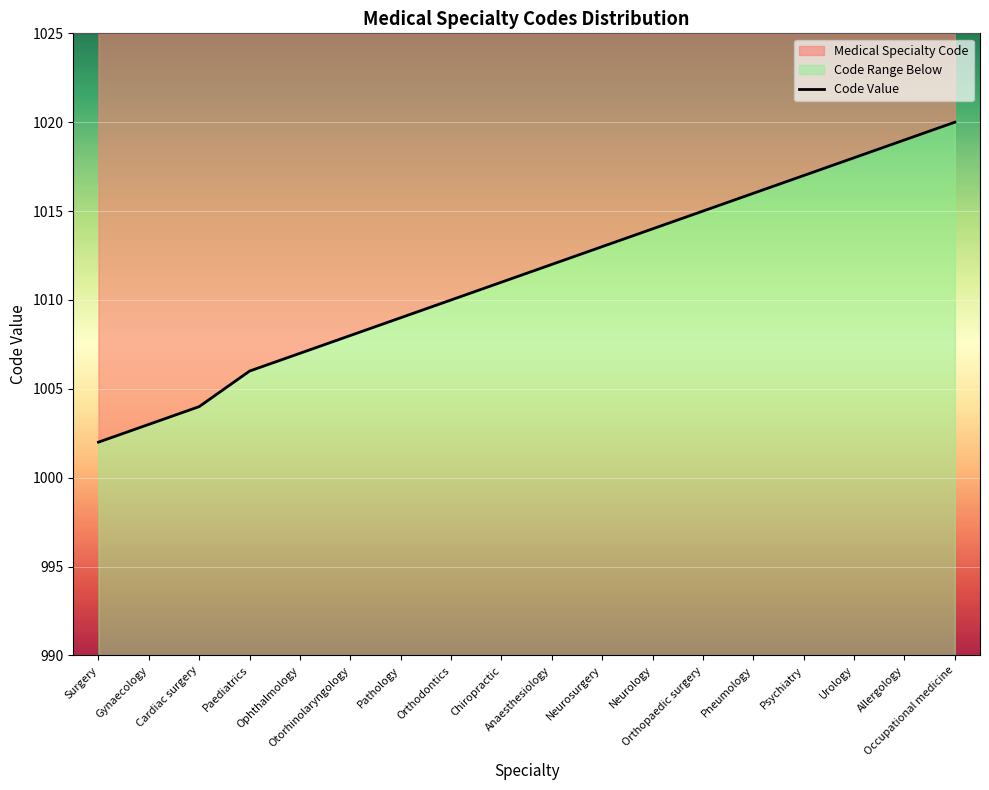

What is the label of the 7th point from the right?

Neurology